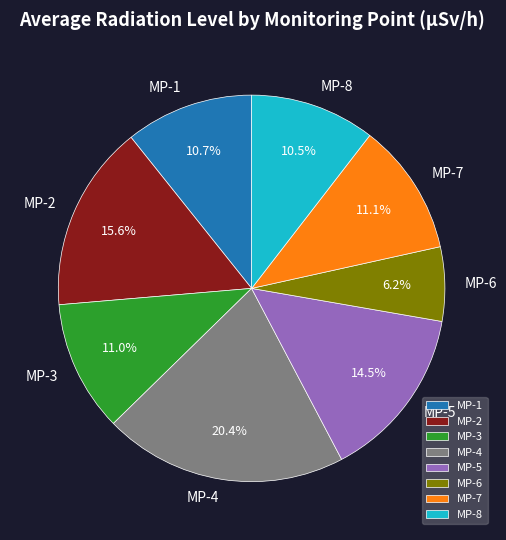

To the nearest percent, what is the average slice percentage?

12%